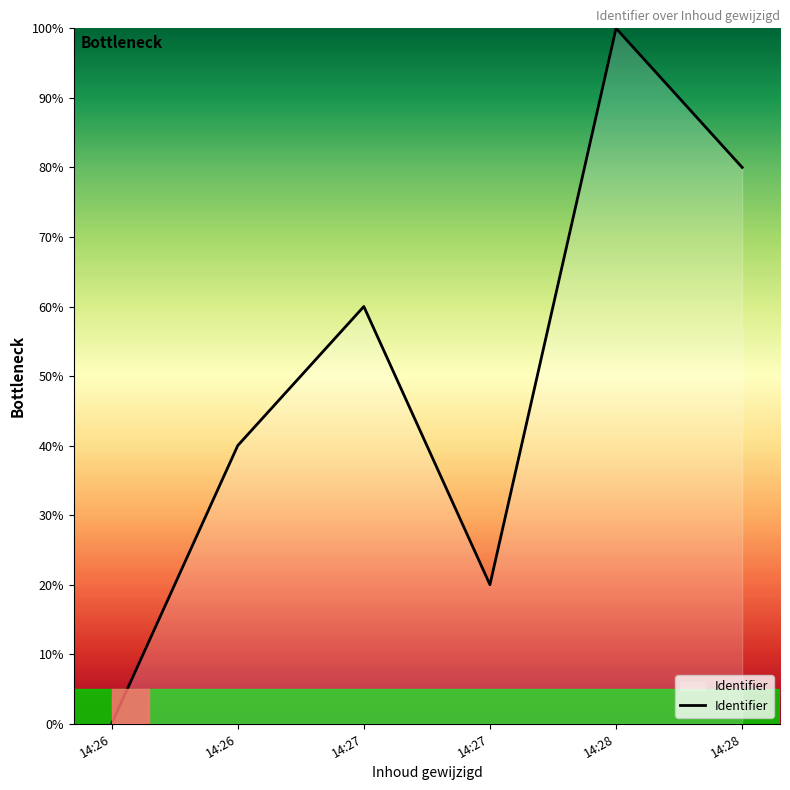

Reading right to left, extract all data points from this chart.

80	100	20	60	40	0